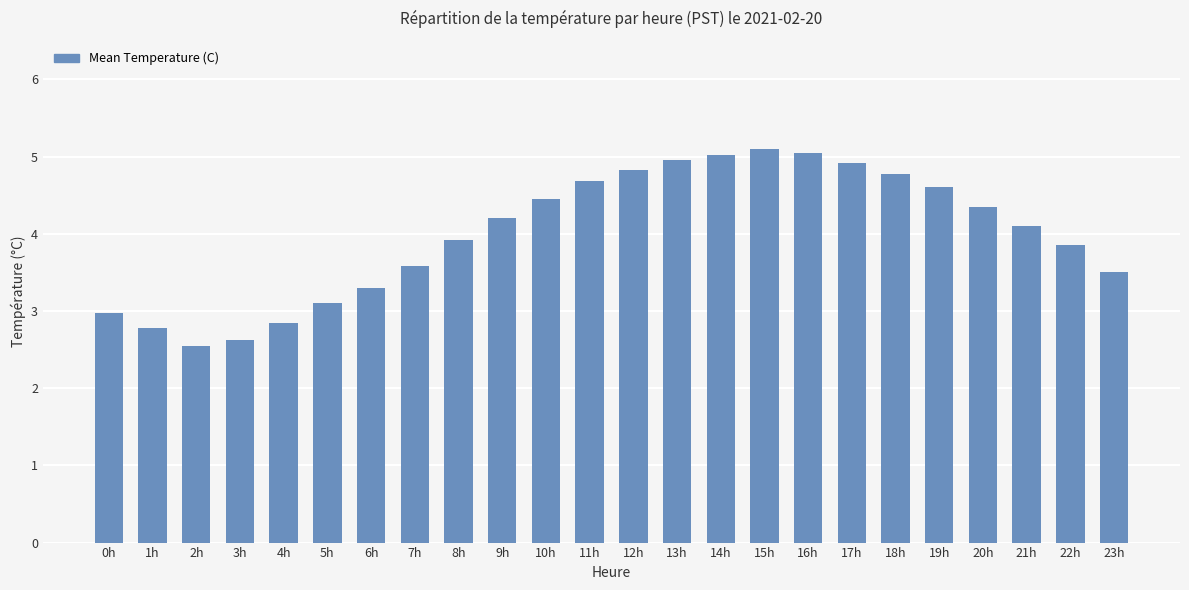

What is the average value?

4.0